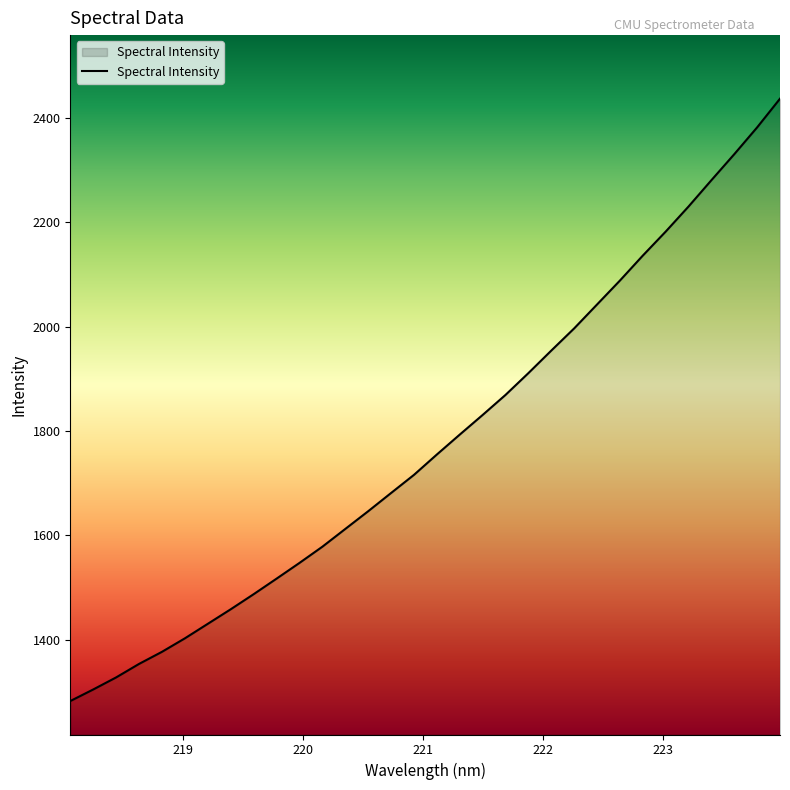

What is the difference between the maximum and minimum values?

1154.7